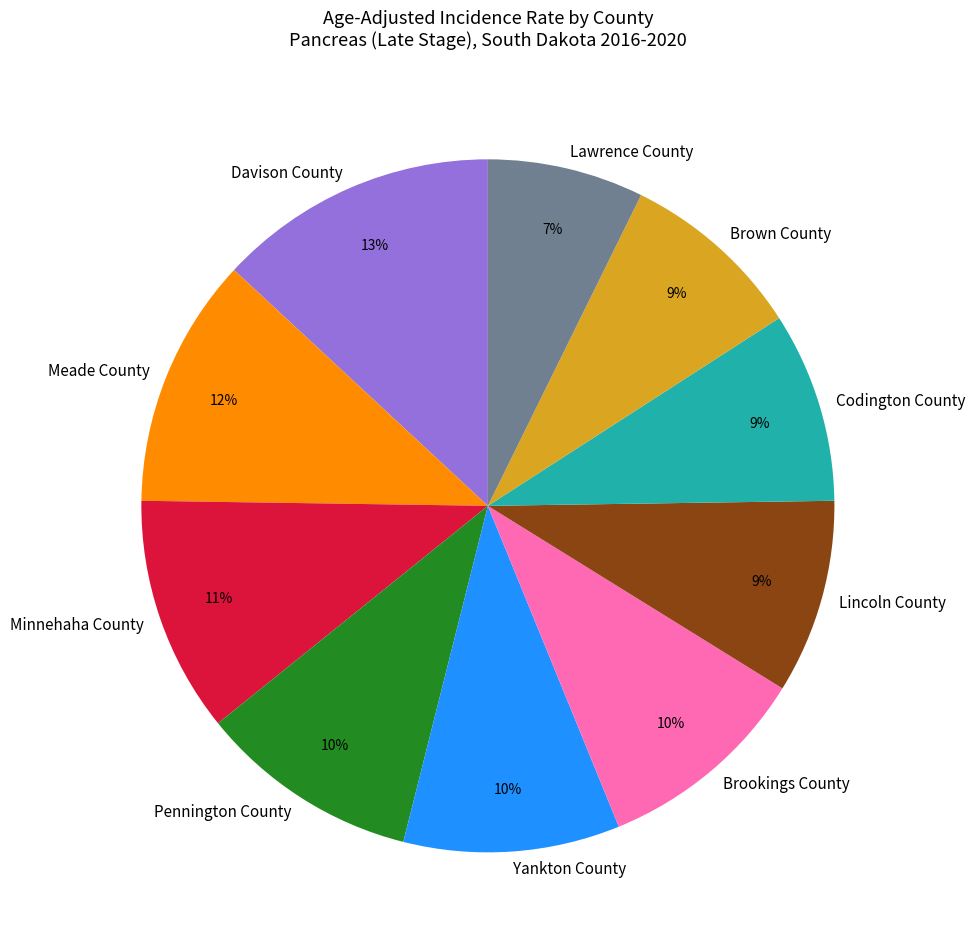

The Minnehaha County slice represents 11% of the pie. True or false?

True